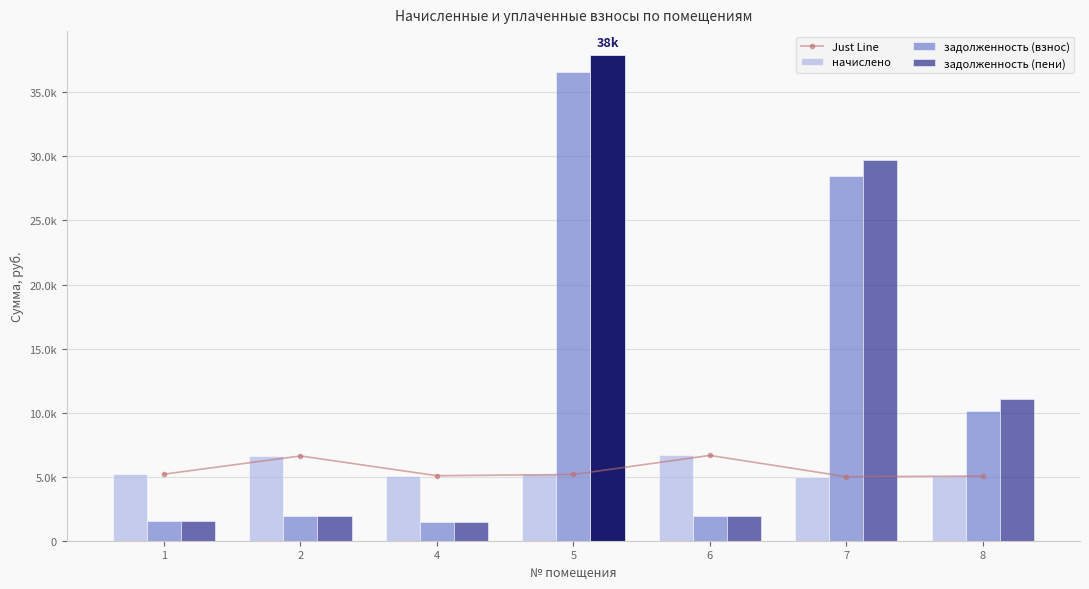

Is it true that задолженность (пени) equals 15860.2 at 5?

False